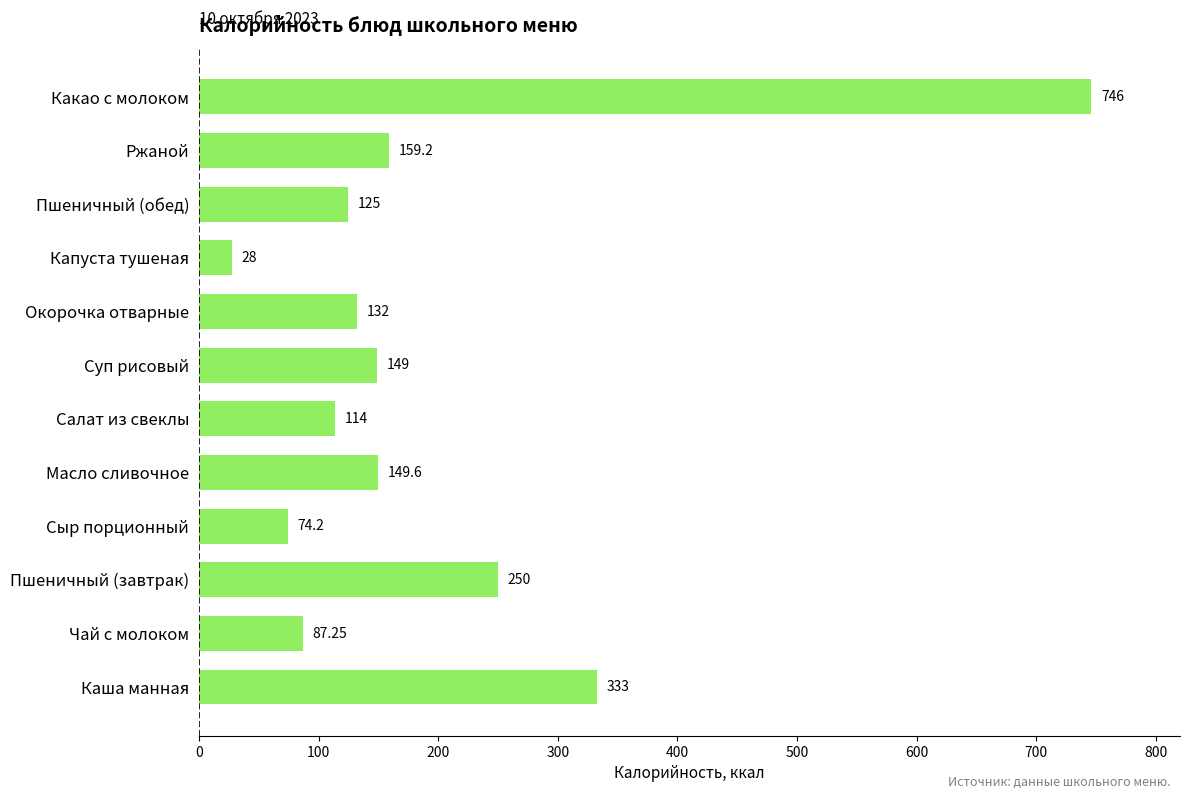

What is the difference between the maximum and second lowest values?

671.8